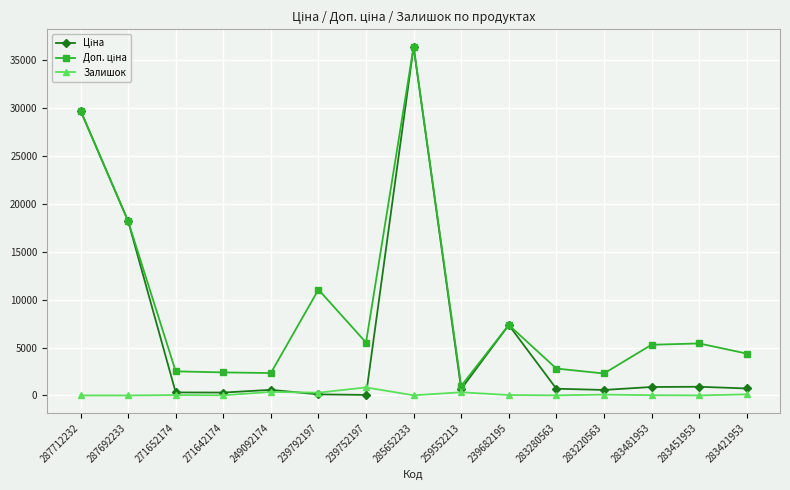

What is the spread (max minus min) of values at 287692233?

18212.0